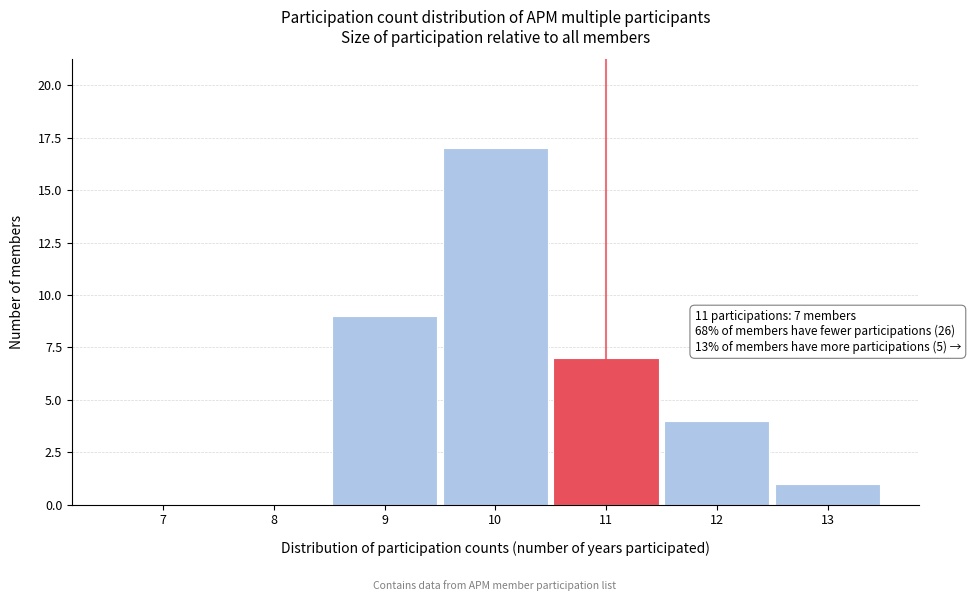

Over which range of the x-axis is the bar tallest?

9.5 to 10.5